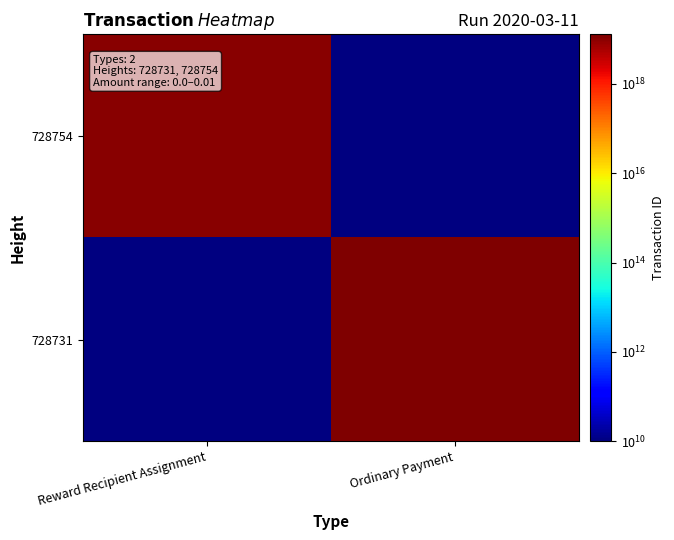

Which category has the highest value in the 728754 series?

Reward Recipient Assignment